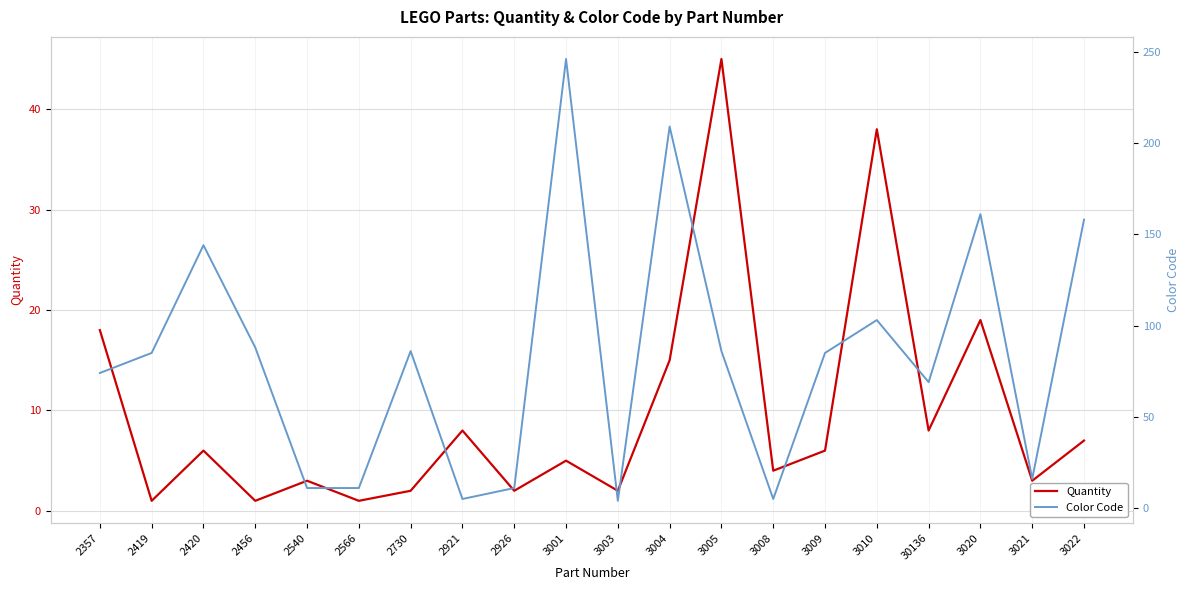

What is the label of the 13th point from the left?

3005